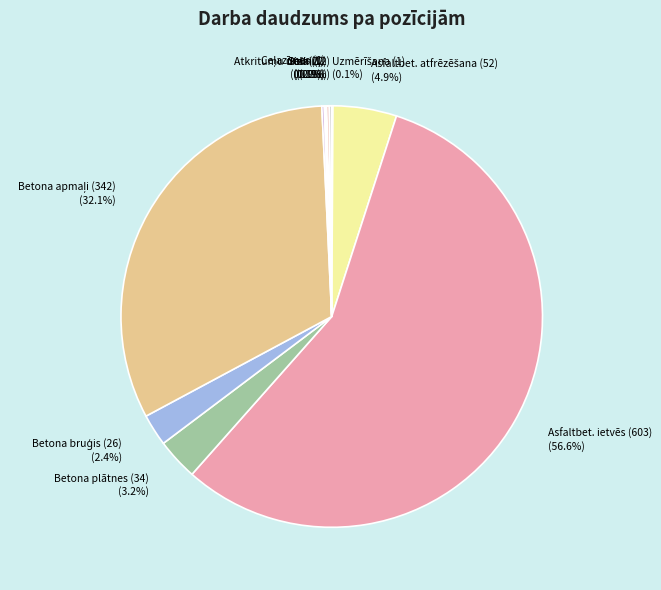

Is there any slice that represents more than half of the pie?

Yes